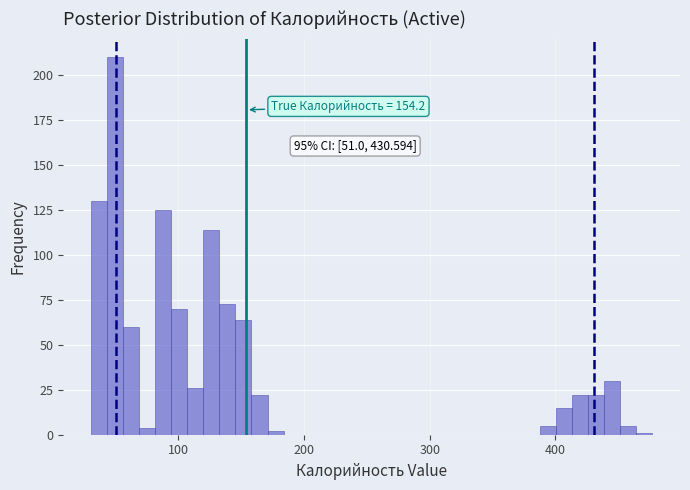

Around what value on the x-axis is the tallest bar? Give the approximate position of its centre, as read against the axis.

50